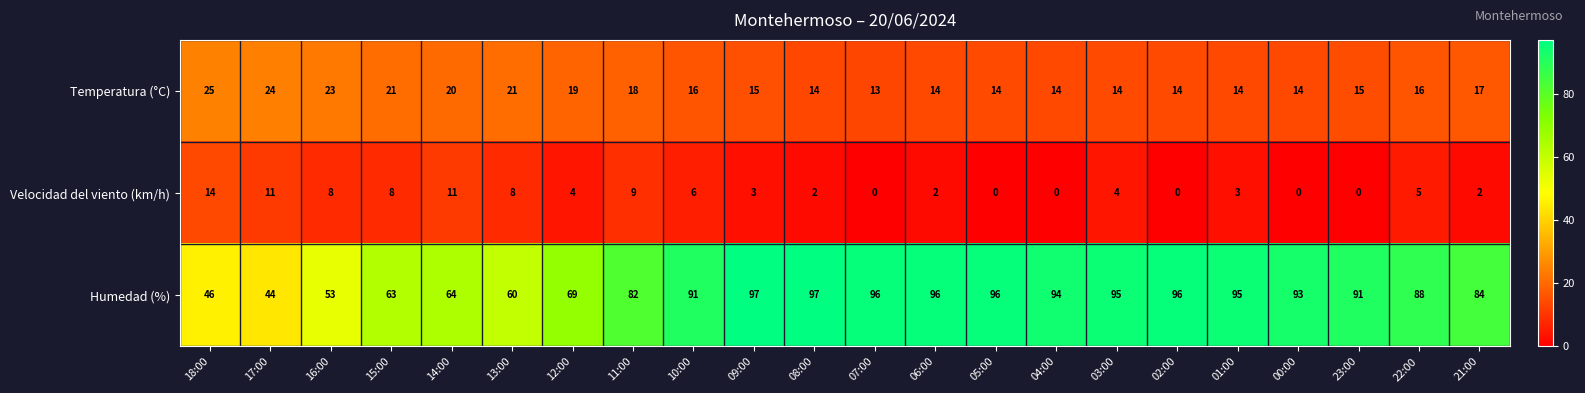

What is the total value across all series at 13:00?

89